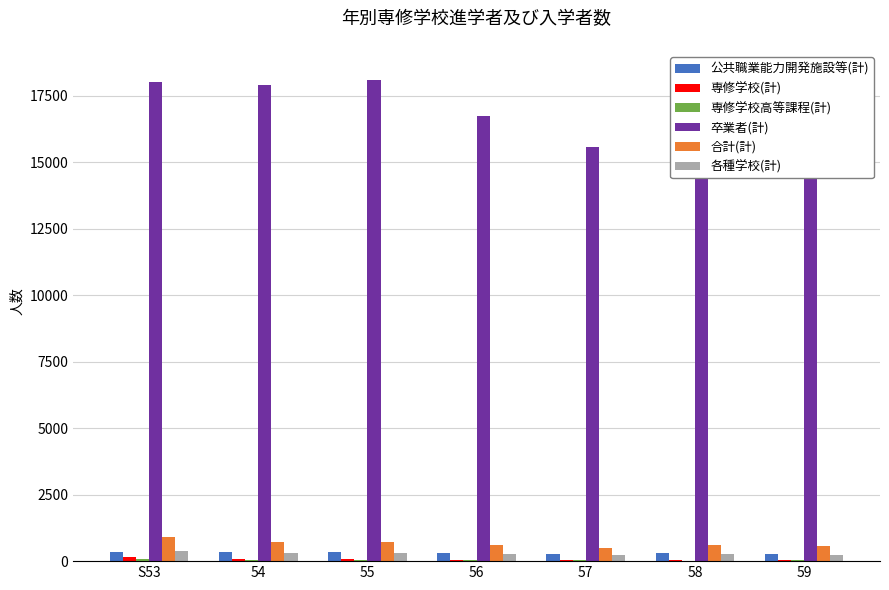

What is the spread (max minus min) of values at 58?

18619